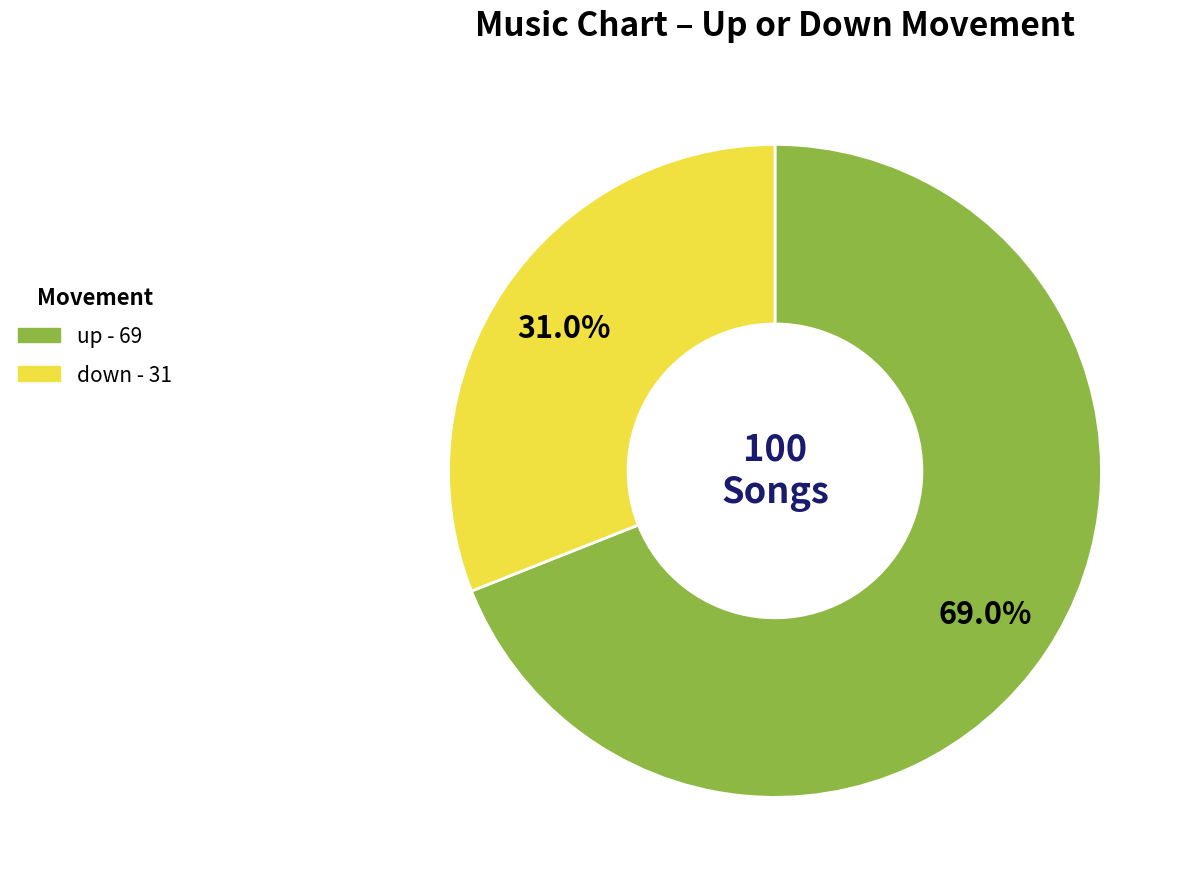

Approximately how many times larger is the value at up compared to down?

2.2